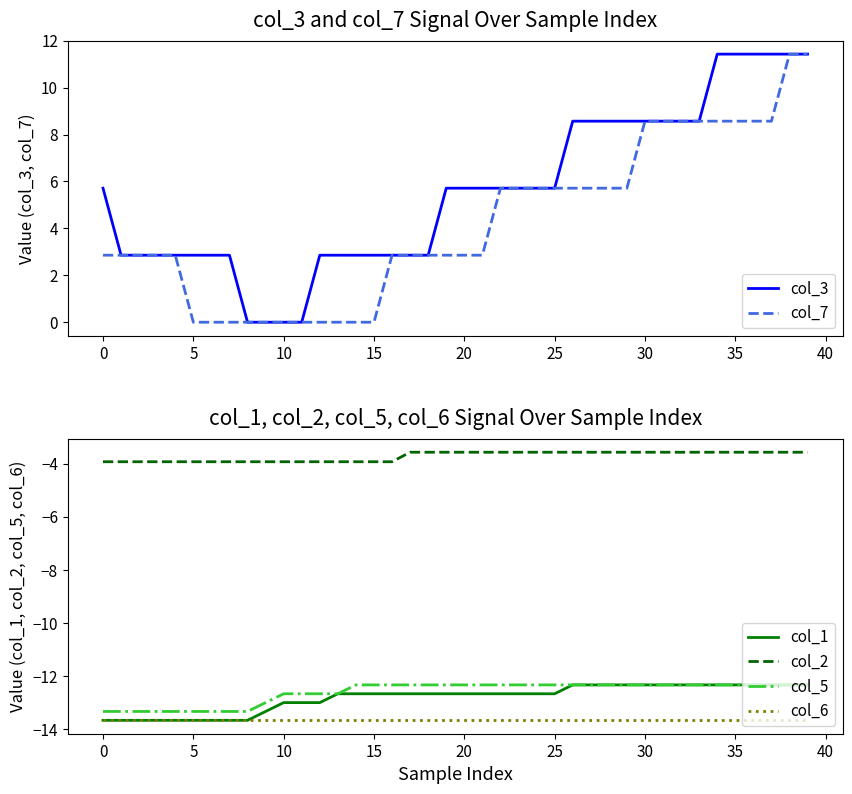

Reading left to right, list all the values displayed in this chart.

col_3: 5.7	2.9	2.9	2.9	2.9	2.9	2.9	2.9	0.0	0.0	0.0	0.0	2.9	2.9	2.9	2.9	2.9	2.9	2.9	5.7	5.7	5.7	5.7	5.7	5.7	5.7	8.6	8.6	8.6	8.6	8.6	8.6	8.6	8.6	11.4	11.4	11.4	11.4	11.4	11.4
col_7: 2.9	2.9	2.9	2.9	2.9	0.0	0.0	0.0	0.0	0.0	0.0	0.0	0.0	0.0	0.0	0.0	2.9	2.9	2.9	2.9	2.9	2.9	5.7	5.7	5.7	5.7	5.7	5.7	5.7	5.7	8.6	8.6	8.6	8.6	8.6	8.6	8.6	8.6	11.4	11.4
col_1: -13.7	-13.7	-13.7	-13.7	-13.7	-13.7	-13.7	-13.7	-13.7	-13.3	-13.0	-13.0	-13.0	-12.7	-12.7	-12.7	-12.7	-12.7	-12.7	-12.7	-12.7	-12.7	-12.7	-12.7	-12.7	-12.7	-12.3	-12.3	-12.3	-12.3	-12.3	-12.3	-12.3	-12.3	-12.3	-12.3	-12.3	-12.3	-12.3	-12.3
col_2: -3.9	-3.9	-3.9	-3.9	-3.9	-3.9	-3.9	-3.9	-3.9	-3.9	-3.9	-3.9	-3.9	-3.9	-3.9	-3.9	-3.9	-3.6	-3.6	-3.6	-3.6	-3.6	-3.6	-3.6	-3.6	-3.6	-3.6	-3.6	-3.6	-3.6	-3.6	-3.6	-3.6	-3.6	-3.6	-3.6	-3.6	-3.6	-3.6	-3.6
col_5: -13.3	-13.3	-13.3	-13.3	-13.3	-13.3	-13.3	-13.3	-13.3	-13.0	-12.7	-12.7	-12.7	-12.7	-12.3	-12.3	-12.3	-12.3	-12.3	-12.3	-12.3	-12.3	-12.3	-12.3	-12.3	-12.3	-12.3	-12.3	-12.3	-12.3	-12.3	-12.3	-12.3	-12.3	-12.3	-12.3	-12.3	-12.3	-12.3	-12.3
col_6: -13.7	-13.7	-13.7	-13.7	-13.7	-13.7	-13.7	-13.7	-13.7	-13.7	-13.7	-13.7	-13.7	-13.7	-13.7	-13.7	-13.7	-13.7	-13.7	-13.7	-13.7	-13.7	-13.7	-13.7	-13.7	-13.7	-13.7	-13.7	-13.7	-13.7	-13.7	-13.7	-13.7	-13.7	-13.7	-13.7	-13.7	-13.7	-13.7	-13.7